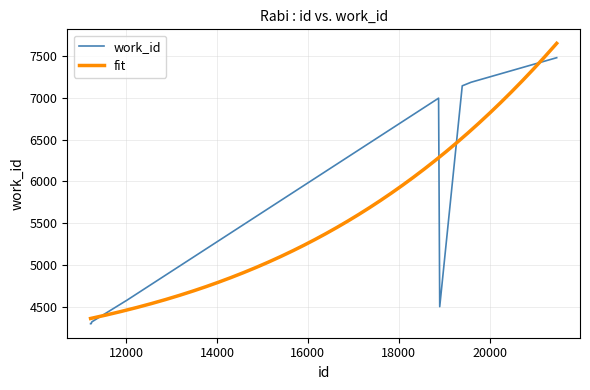

Between 19392 and 11253, which is larger?

19392